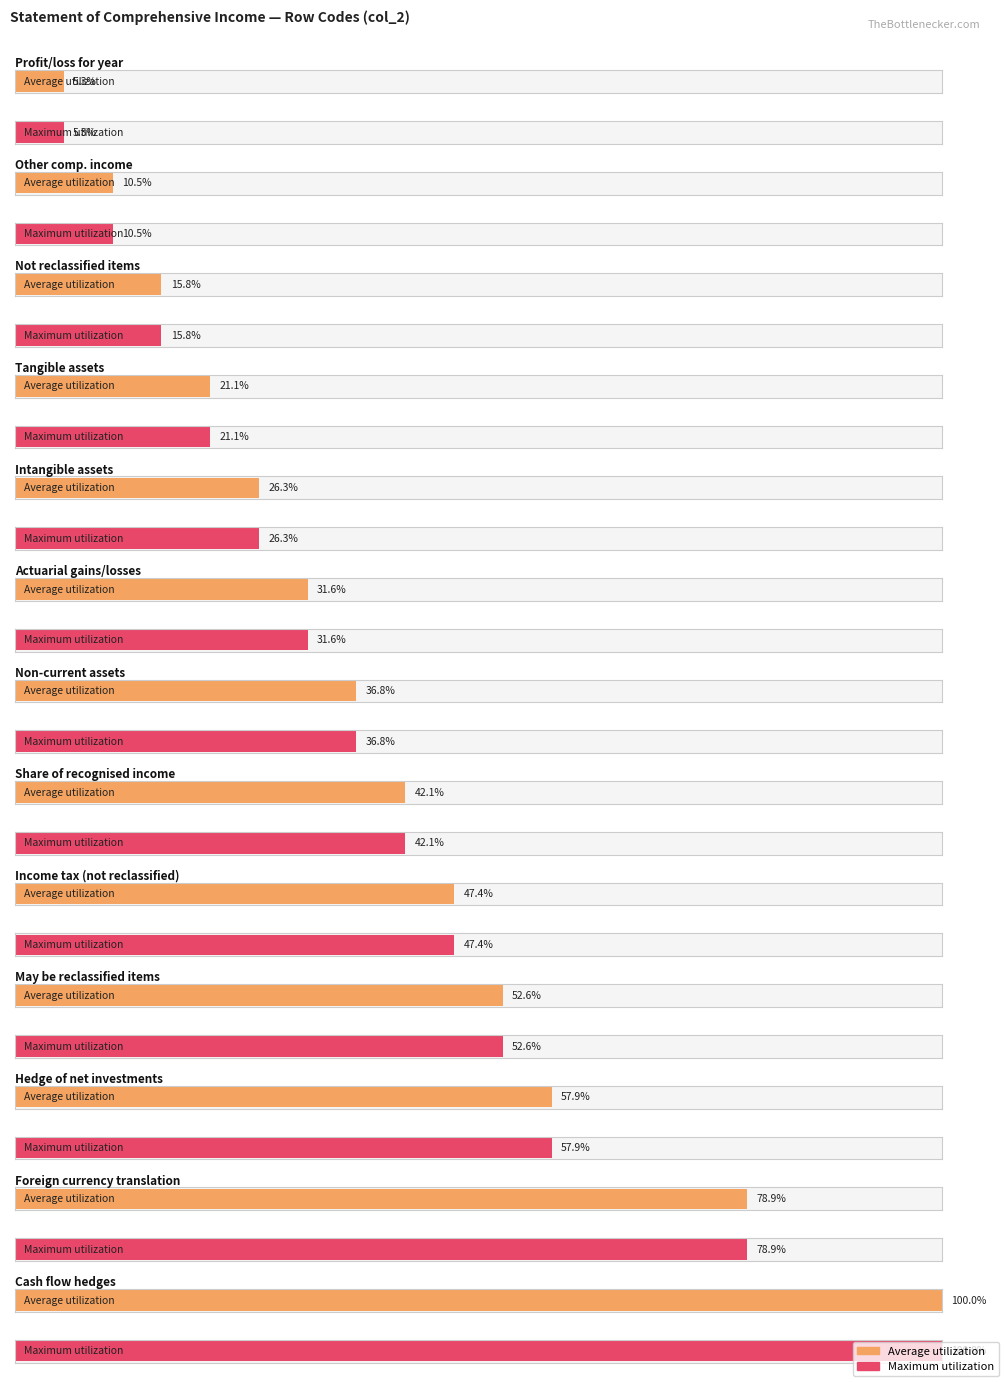

Which series has the largest total across all categories?

Average utilization